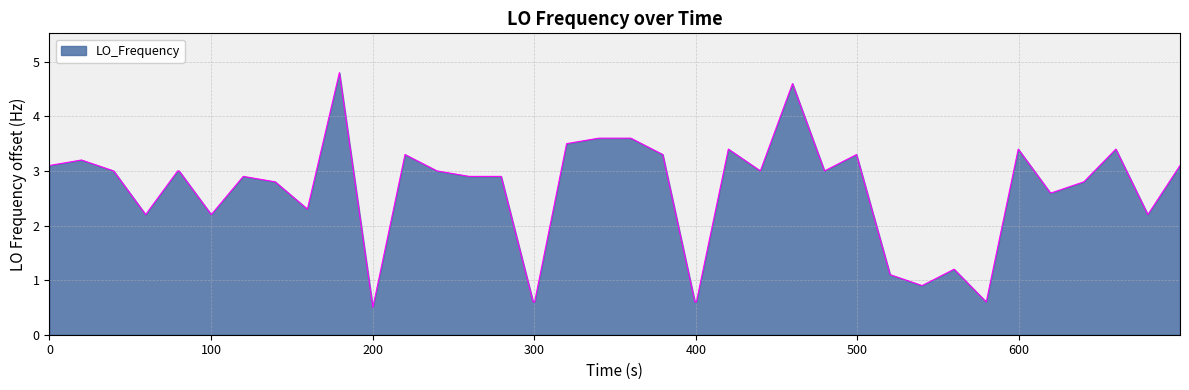

What is the minimum value shown in the chart?

0.5